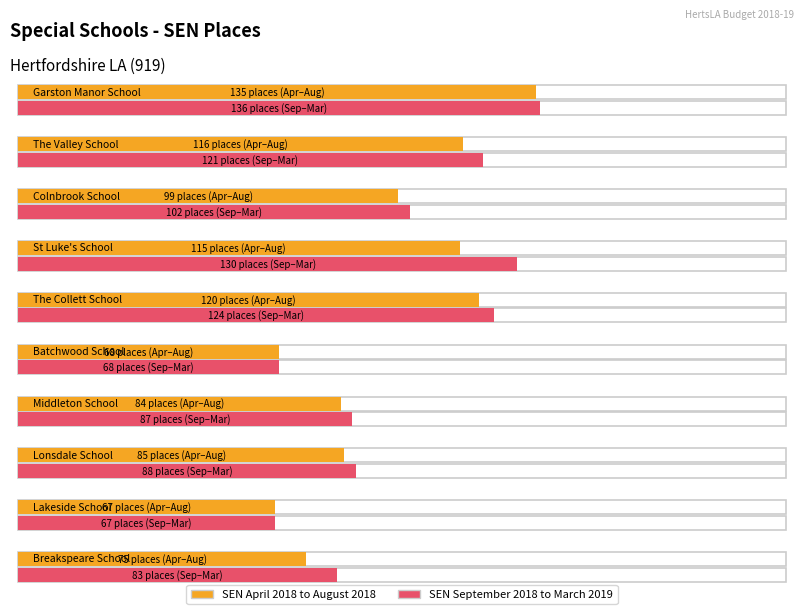

What is the smallest value displayed?

67